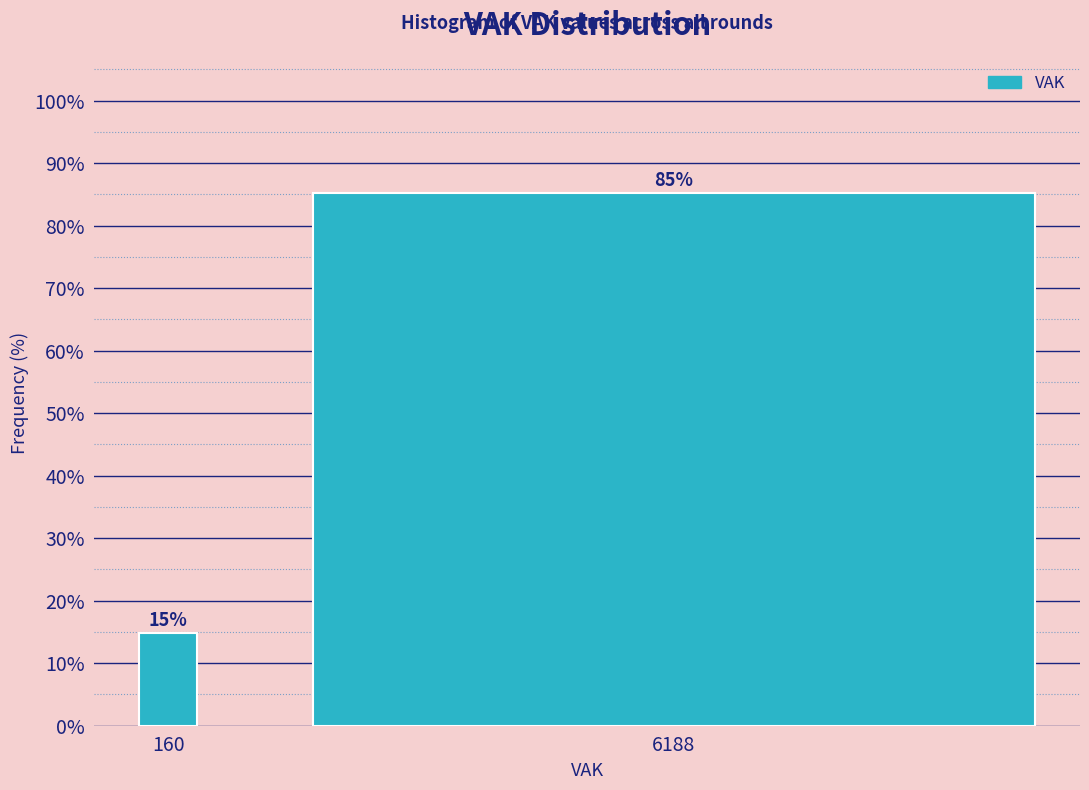

What is the value of the 2nd bar from the left?

85.2